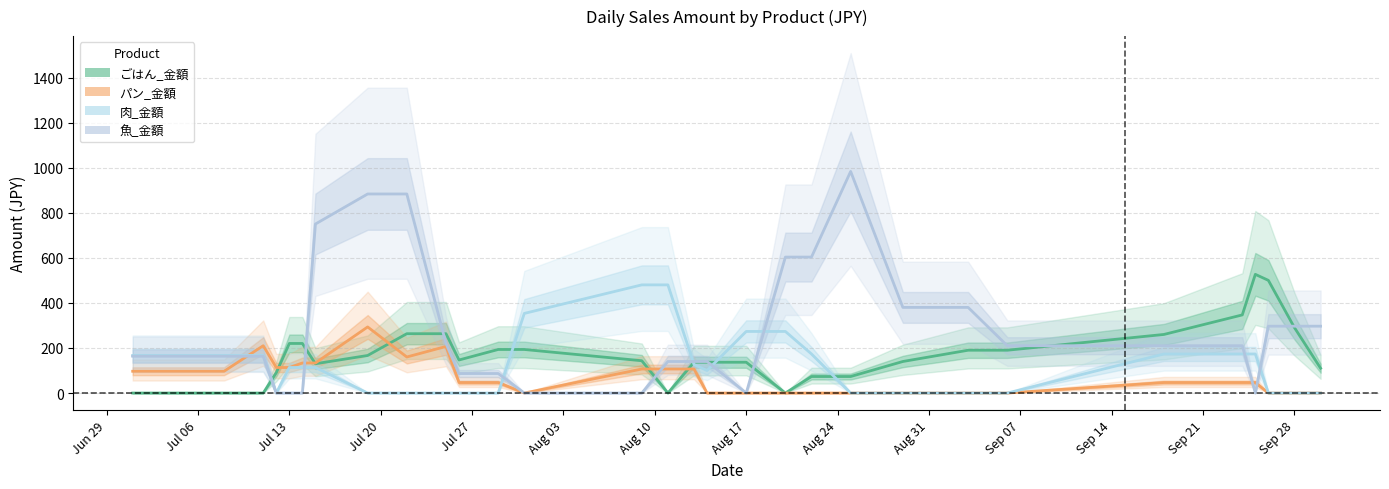

What position from the left is Aug 24?

9